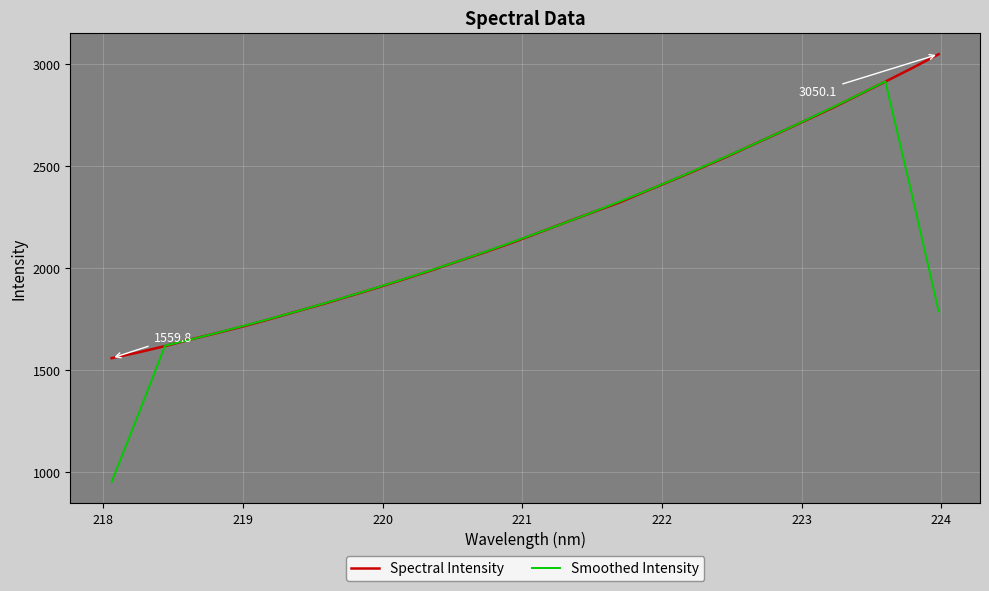

What is the greatest value displayed?

3050.1